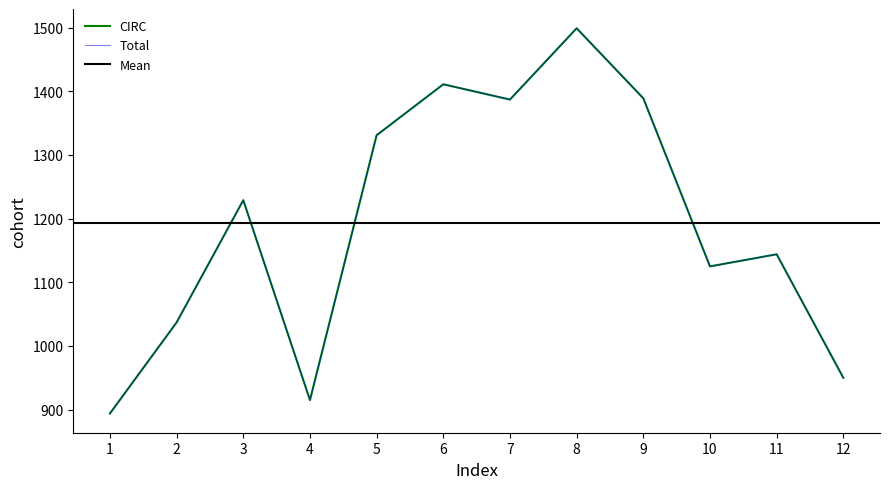

Between 8 and 7, which is larger?

8